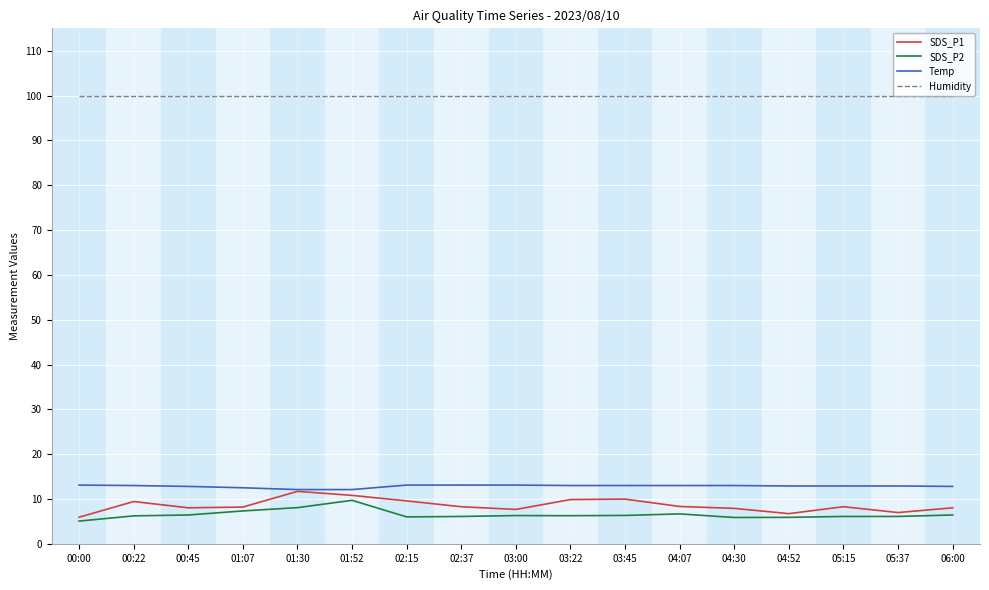

What is the smallest value displayed?

5.1